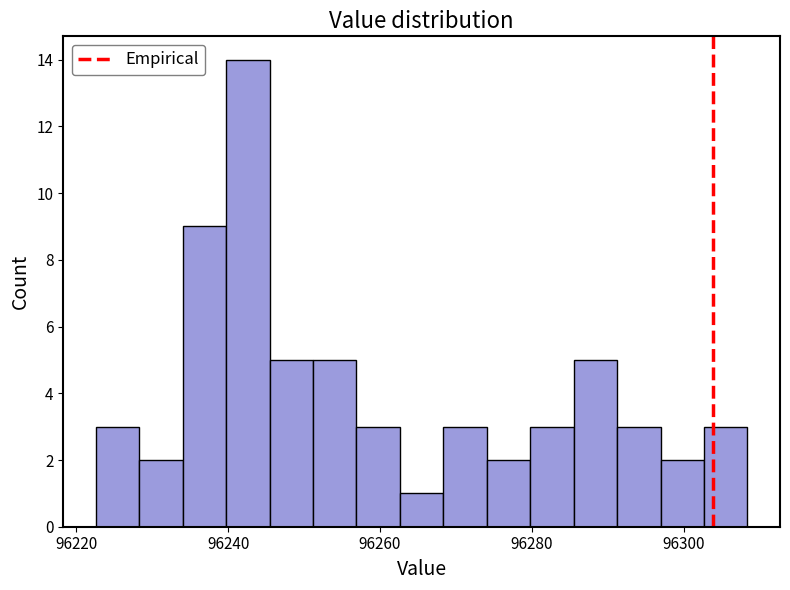

Around what value on the x-axis is the tallest bar? Give the approximate position of its centre, as read against the axis.

96242